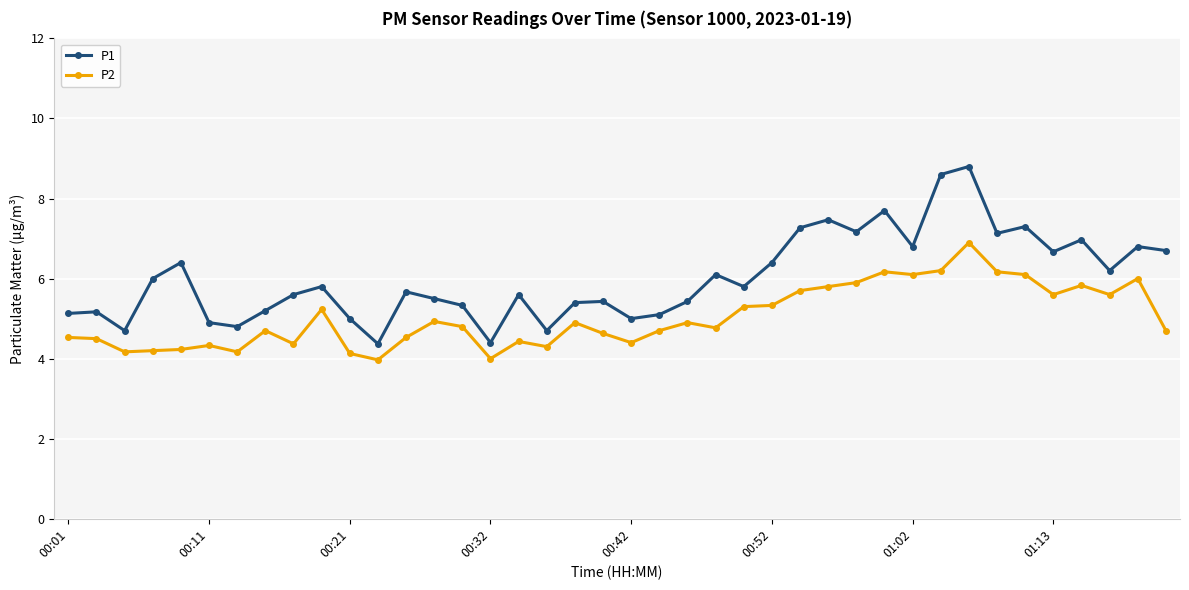

What is the difference between the second highest and second lowest values in the P2 series?

2.2